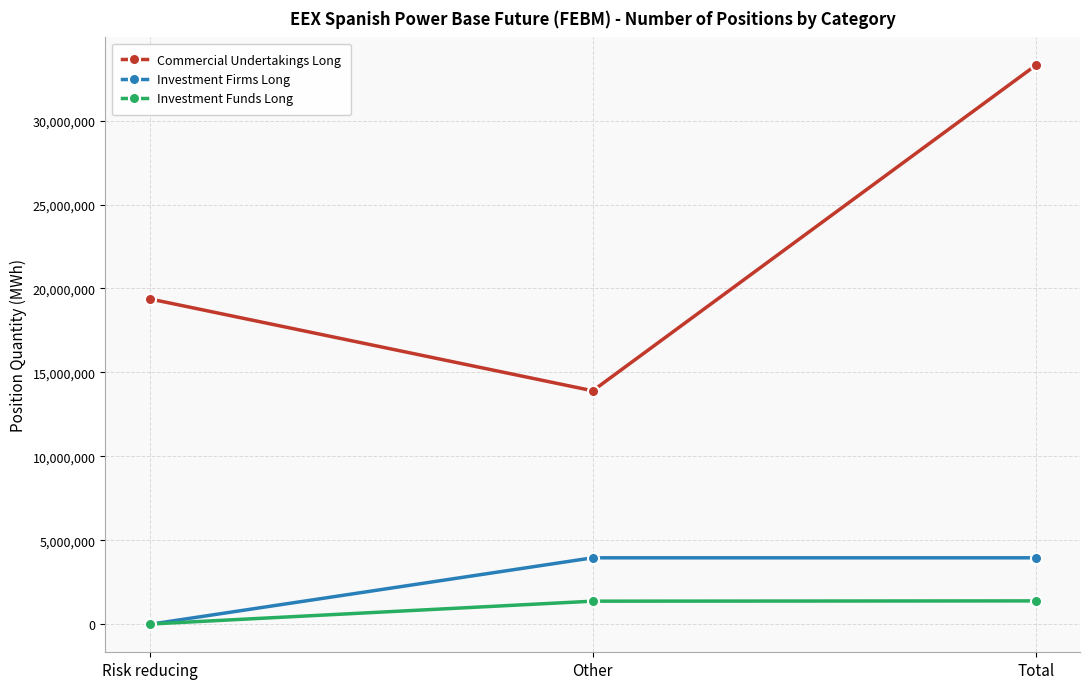

What is the label of the 3rd point from the left?

Total